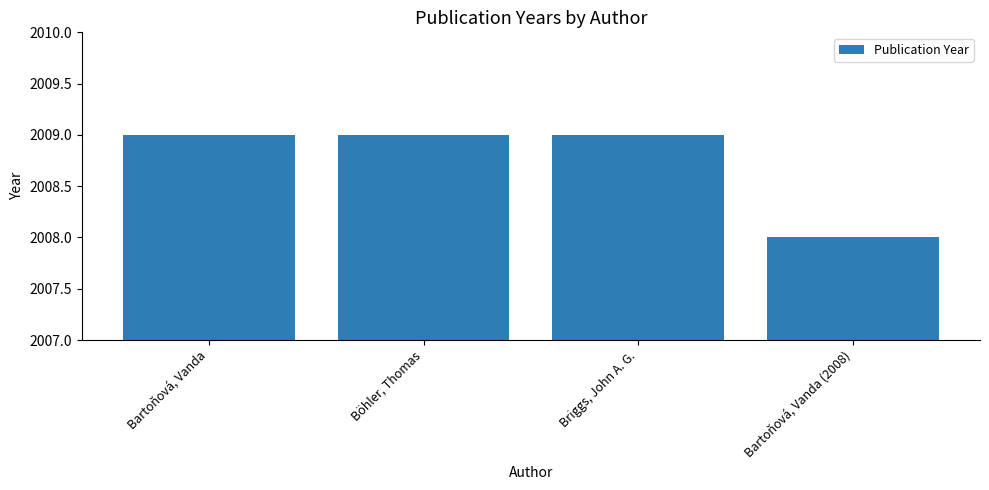

Which label corresponds to the smallest value in the chart?

Bartoňová, Vanda (2008)